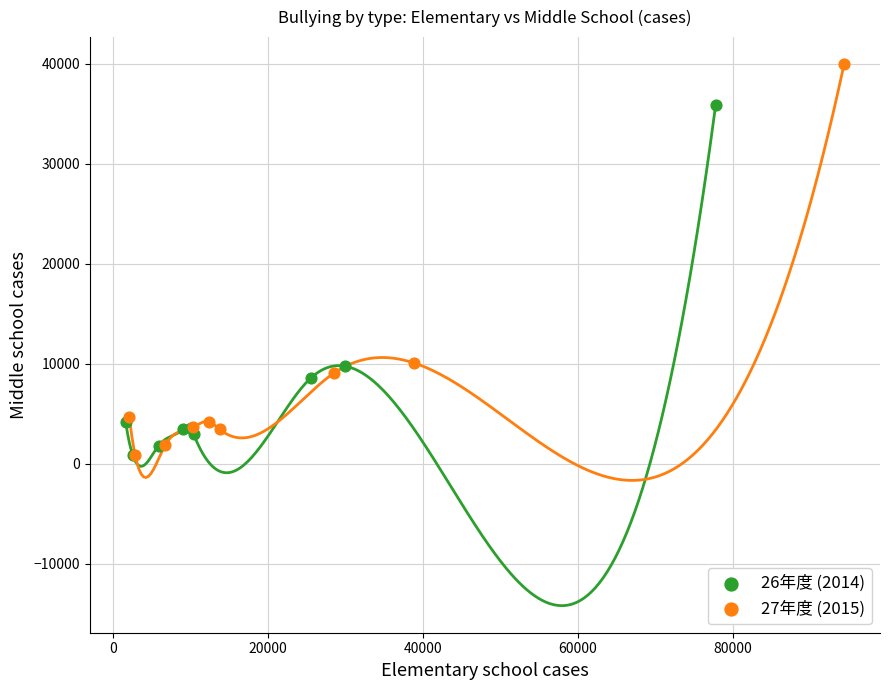

Which series reaches the maximum Y coordinate?

27年度 (2015)